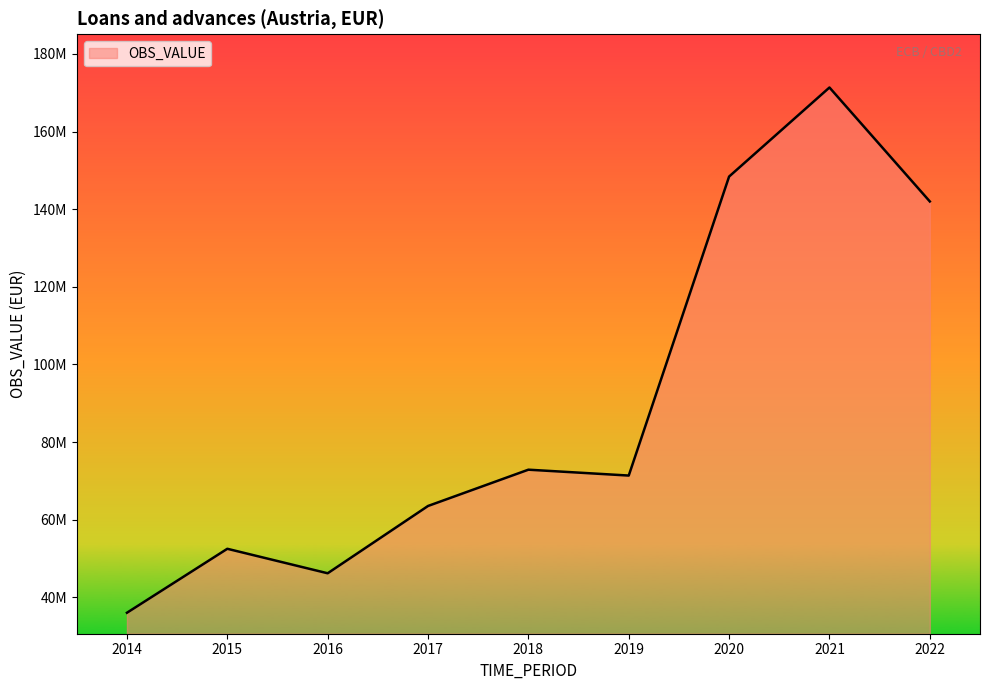

Does the chart display data point markers on the line(s)?

No